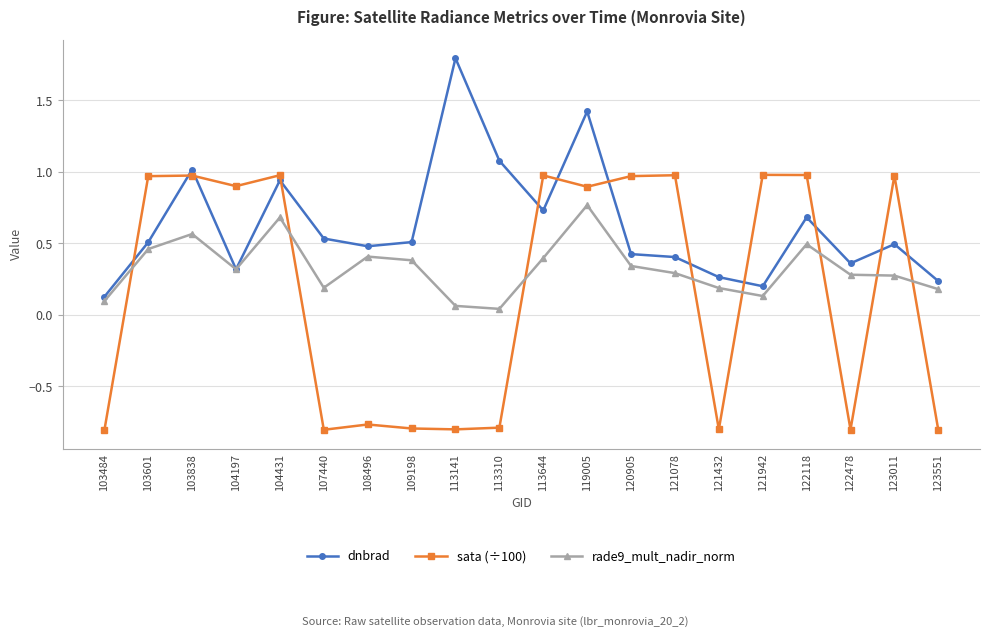

Which series ends up on top after the final intersection of dnbrad and sata (÷100)?

dnbrad